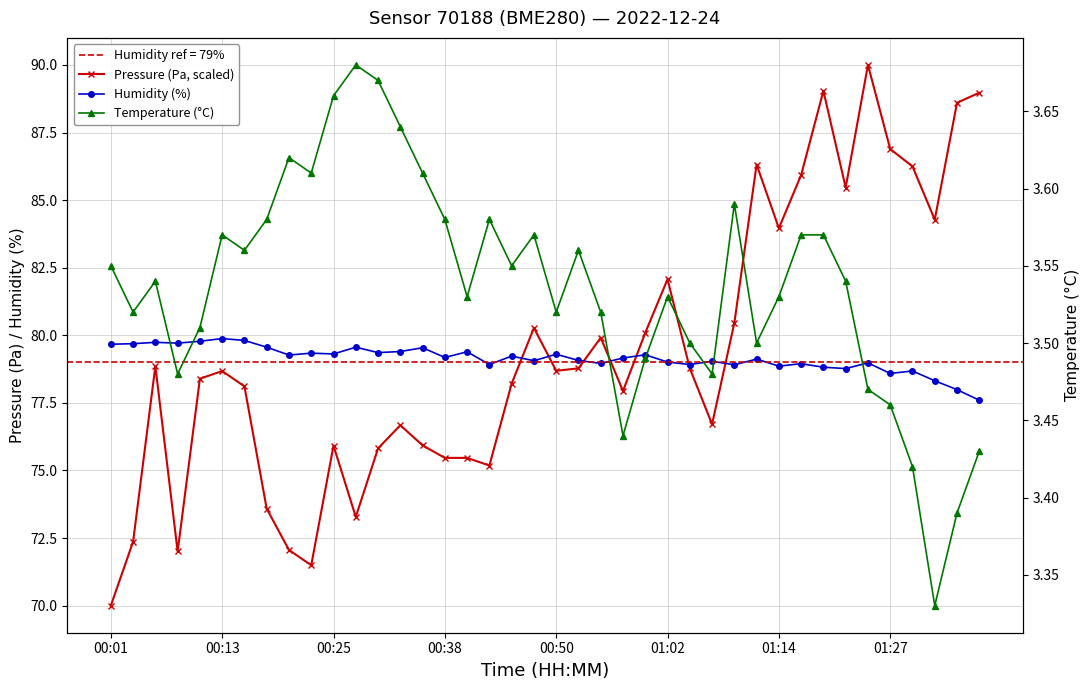

What is the difference between the Pressure (Pa, scaled) values at 14 and 31?

10.0